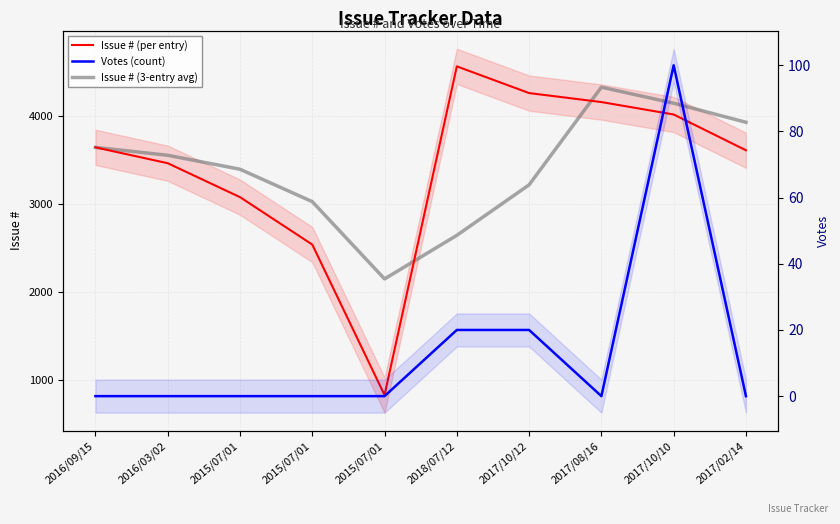

What is the maximum value for Issue # (3-entry avg)?

4325.0